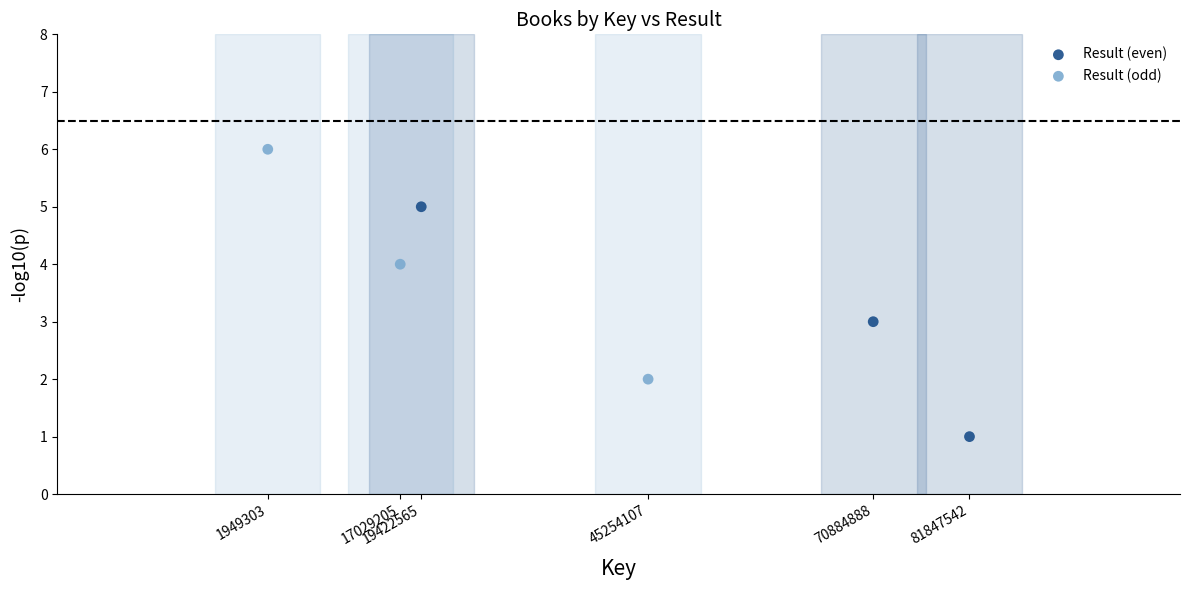

What are all the series names shown in the legend?

Result (even), Result (odd)